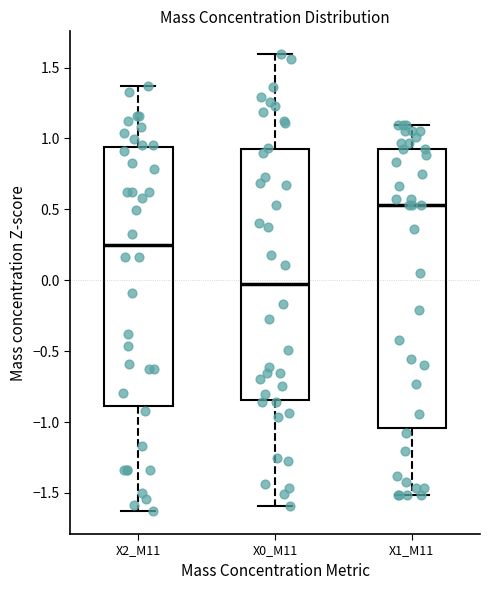

Which box has the highest median line?

X1_M11